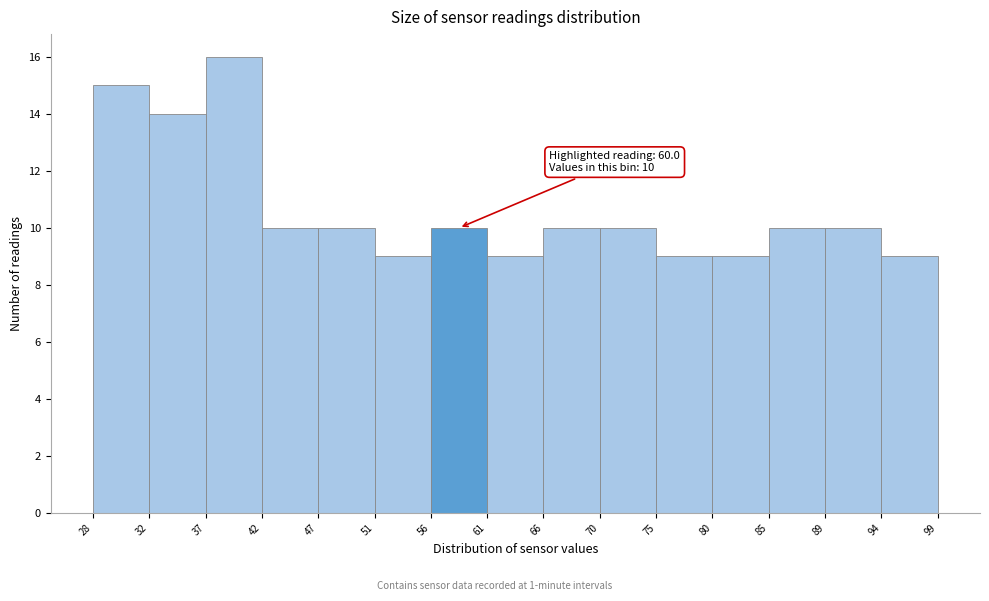

Which range on the x-axis has the tallest bar?

37 to 42